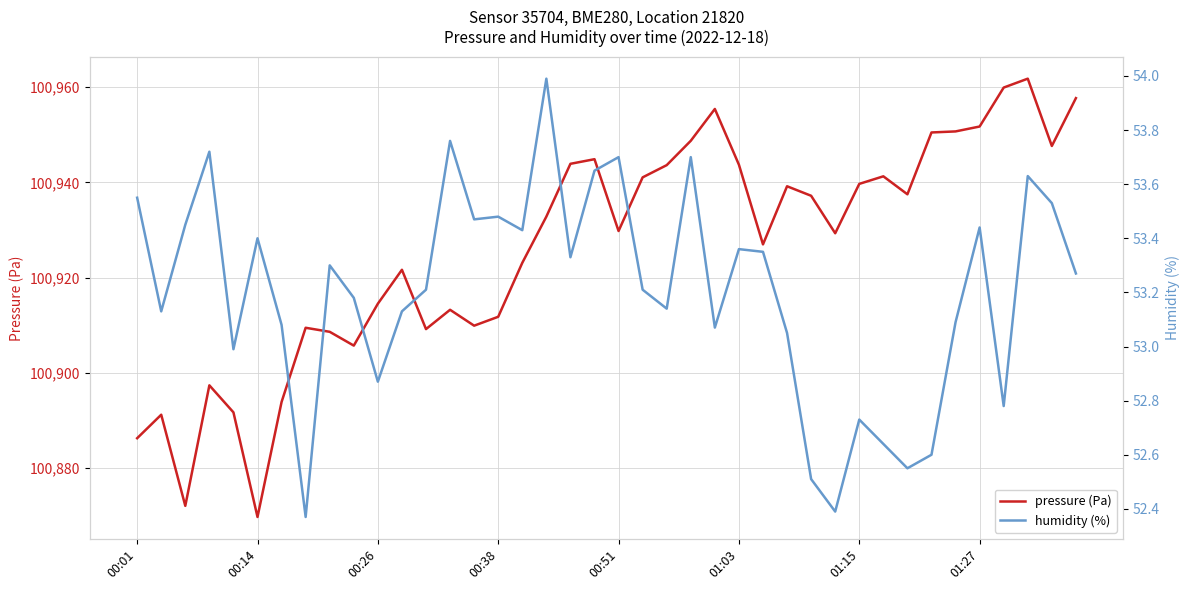

Which category has the lowest value in the pressure (Pa) series?

00:14